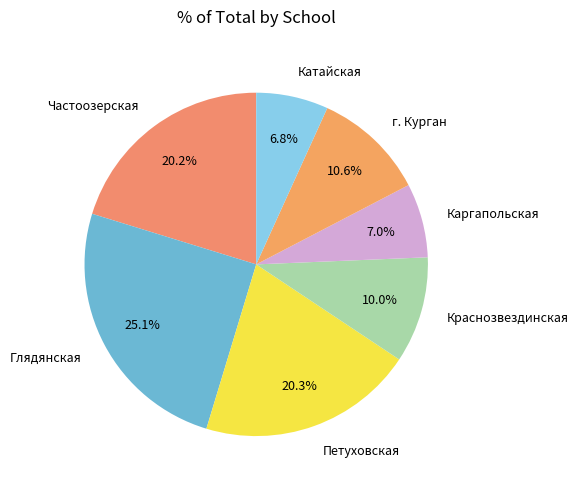

Is there a majority slice in this chart?

No